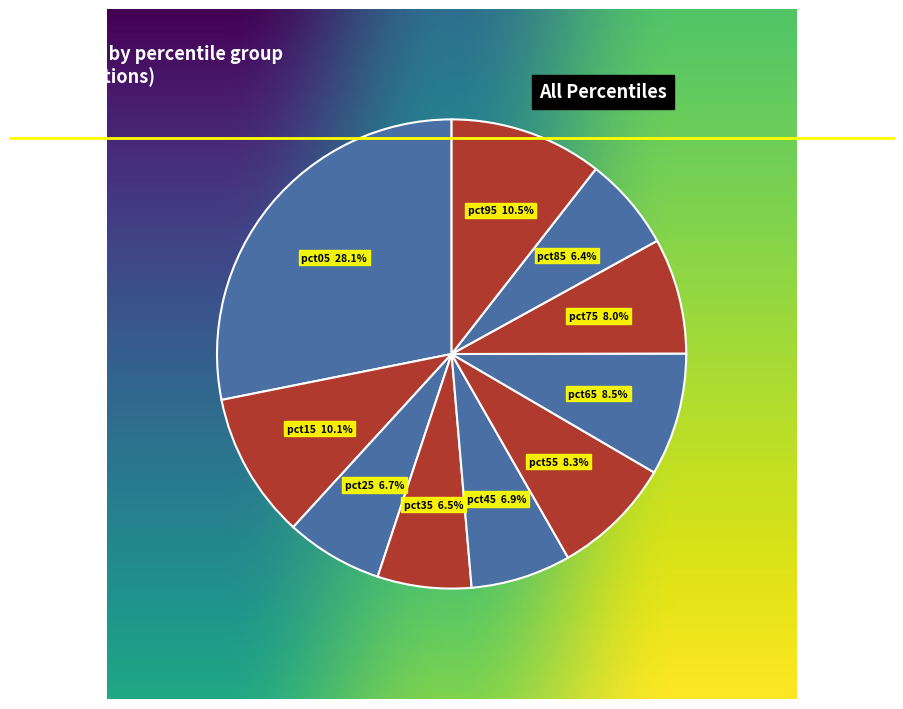

Does pct35 represent more than half of the total?

No